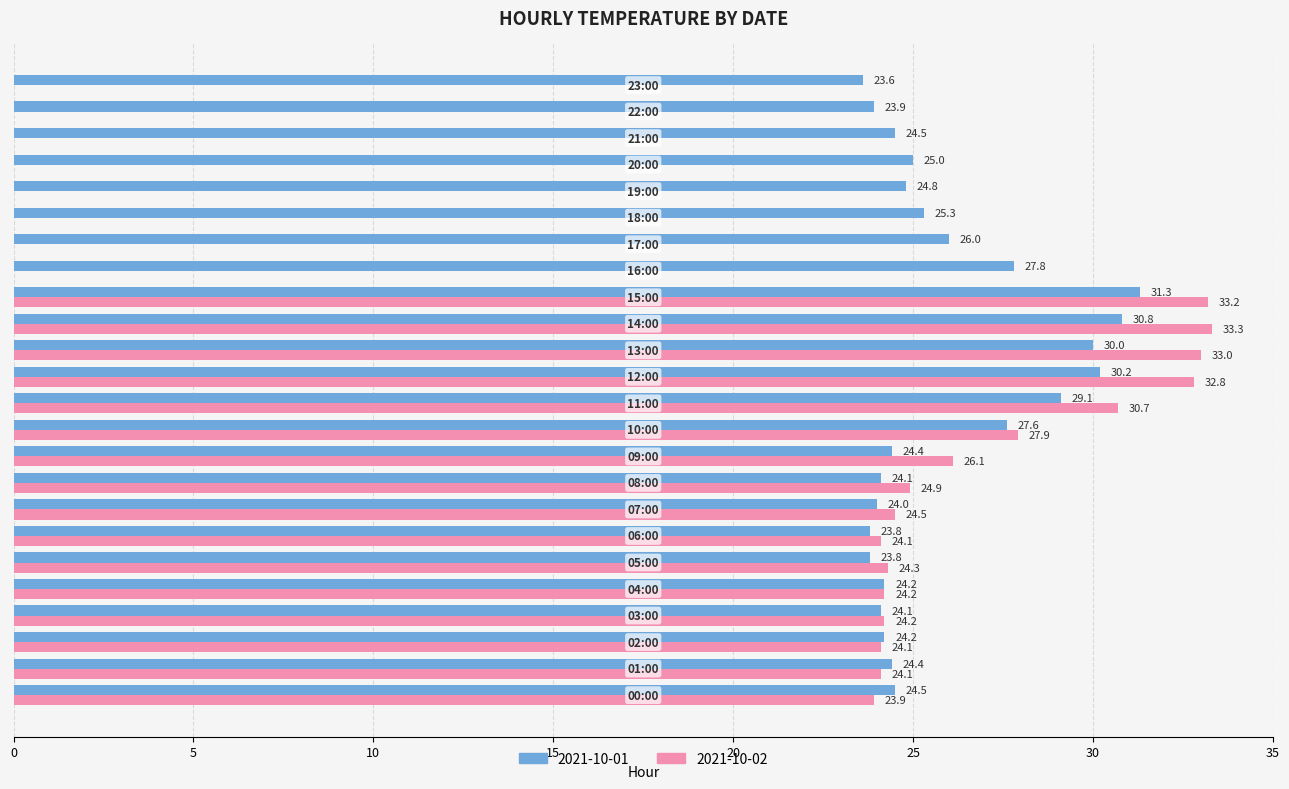

What are all the series names shown in the legend?

2021-10-01, 2021-10-02